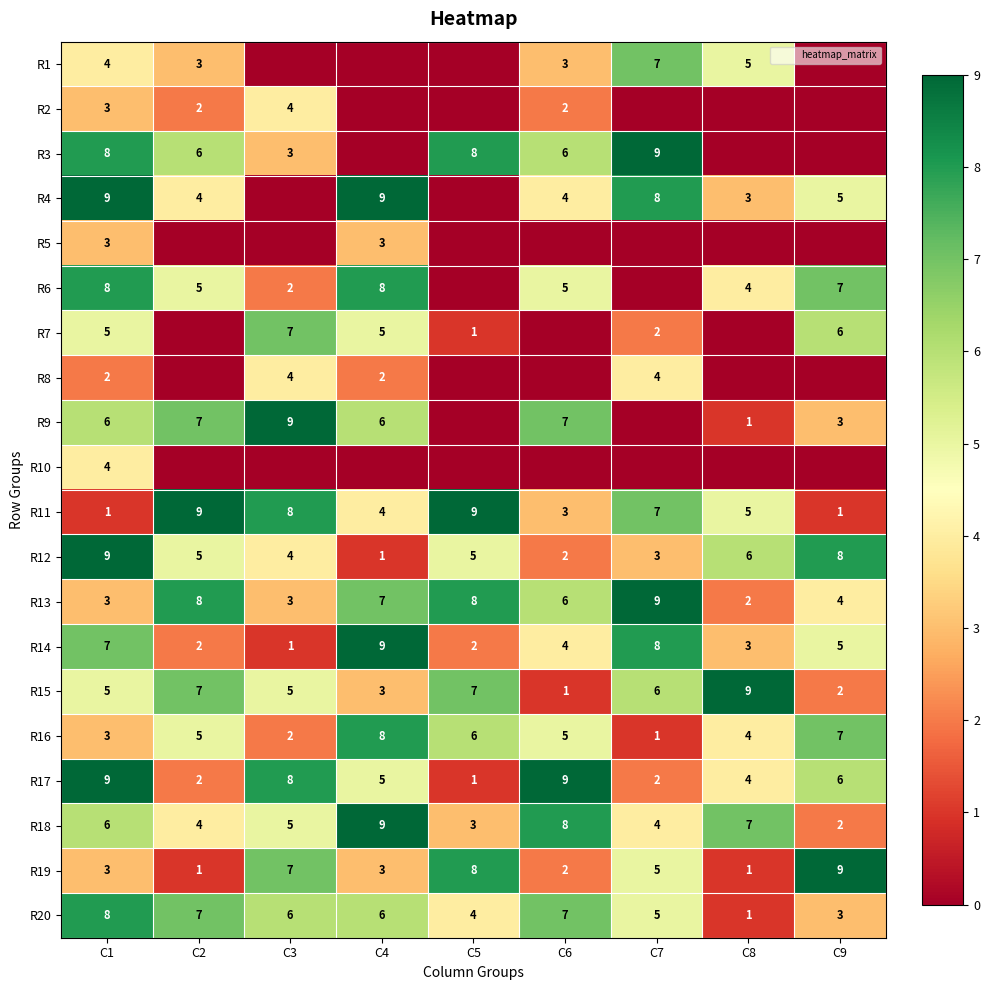

What is the total value across all series at C5?

62